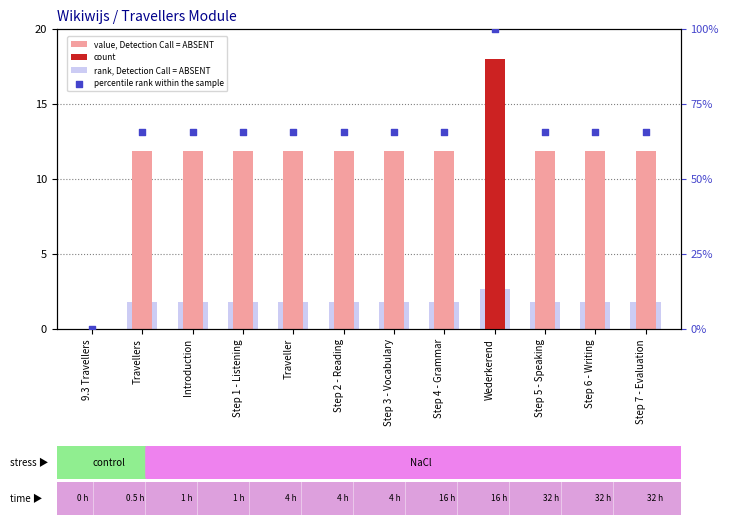

Which series reaches the maximum Y coordinate?

percentile rank within the sample